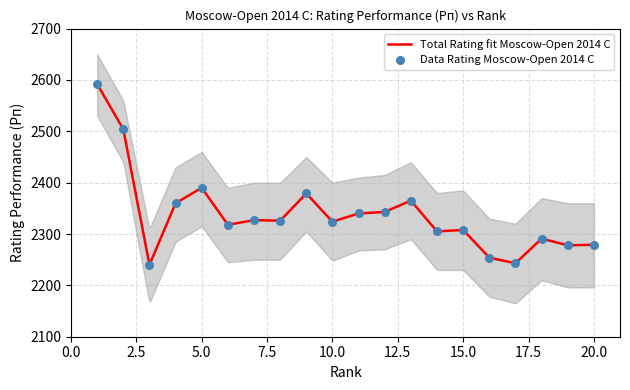

What is the ratio of the value at 19 to the value at 10?

1.0